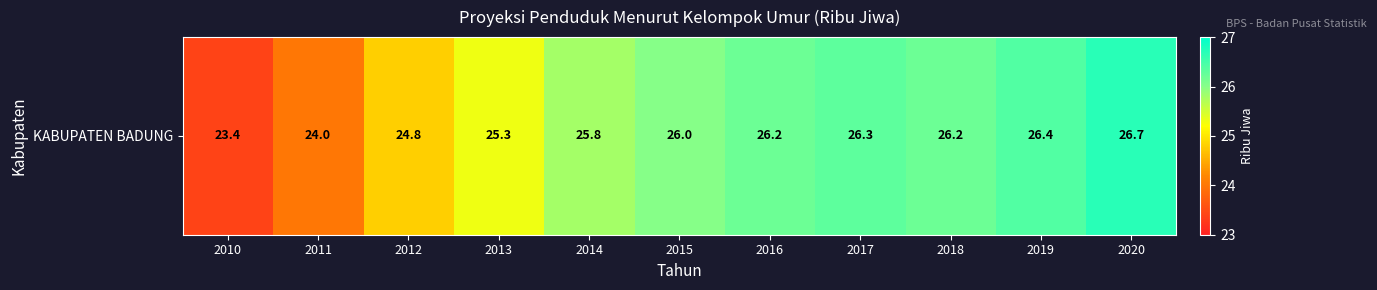

What is the difference between the values at 2014 and 2013?

0.5